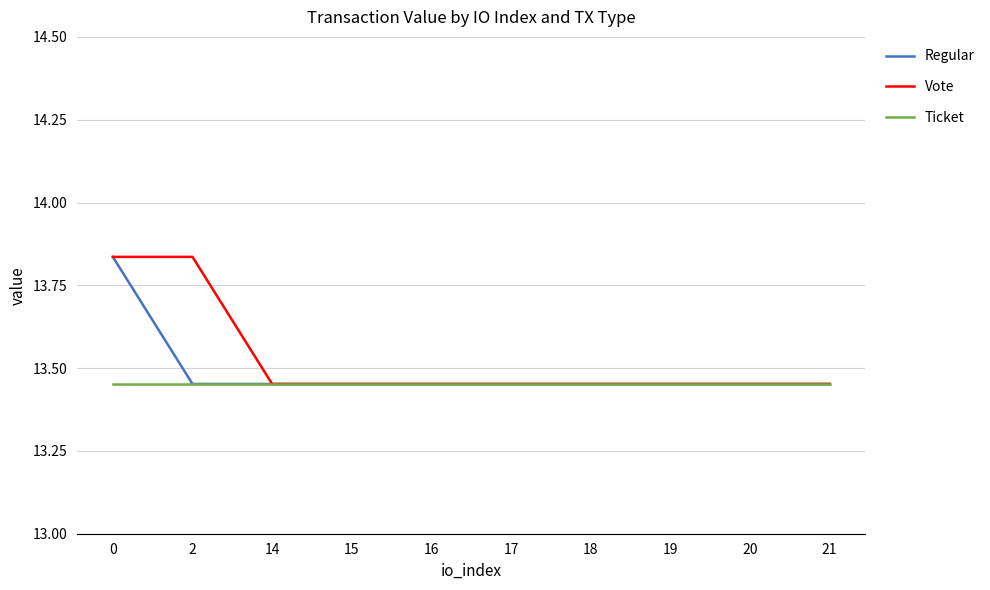

Count the number of categories in the chart.

10